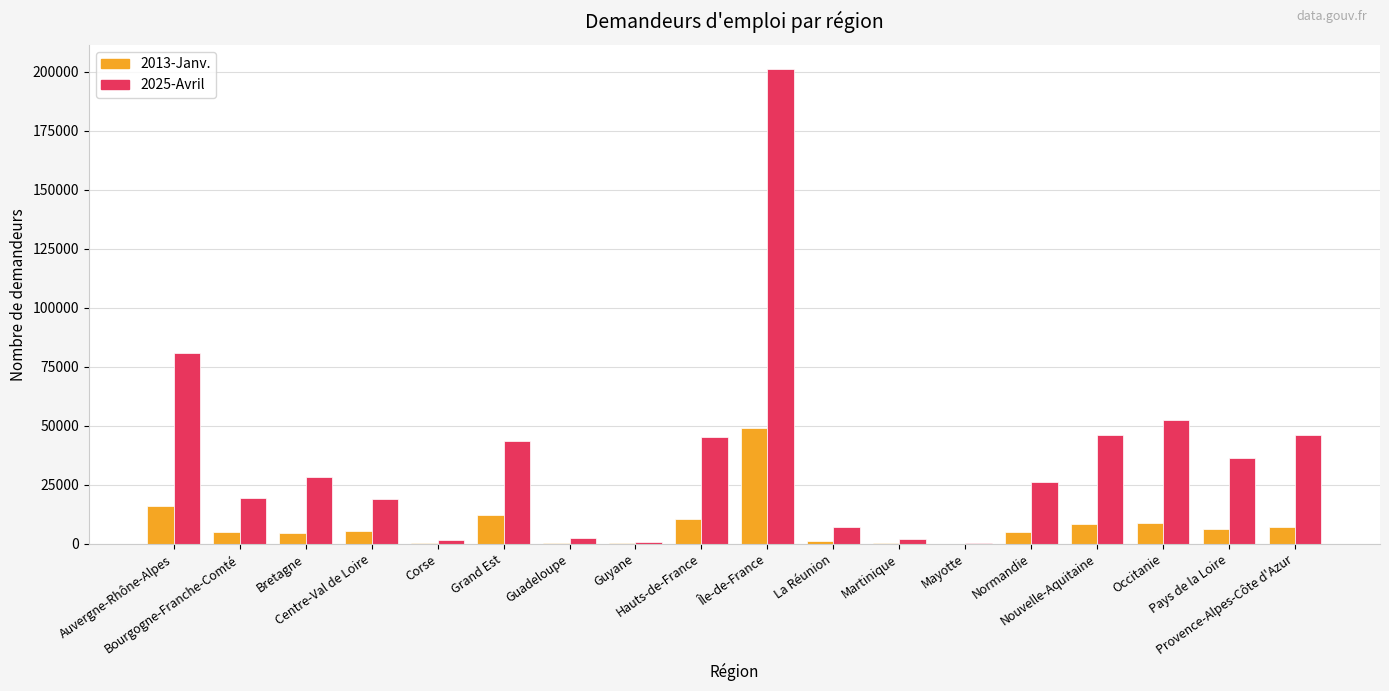

Which series has the largest total across all categories?

2025-Avril